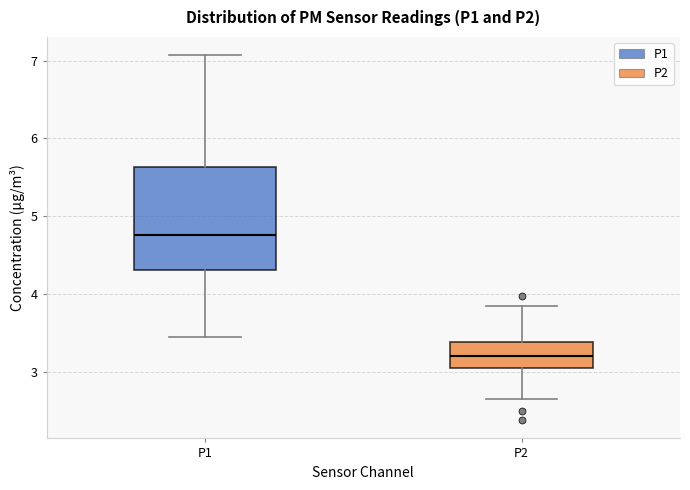

Reading left to right, read every box against the y-axis: the position of its median line, the range the box covers, and the ends of its whiskers. The values are not printed on the chart, so give them approximately, as read against the axis.

P1: median 4.8, box 4.3 to 5.6, whiskers 3.5 to 7.1
P2: median 3.2, box 3.0 to 3.4, whiskers 2.7 to 3.9